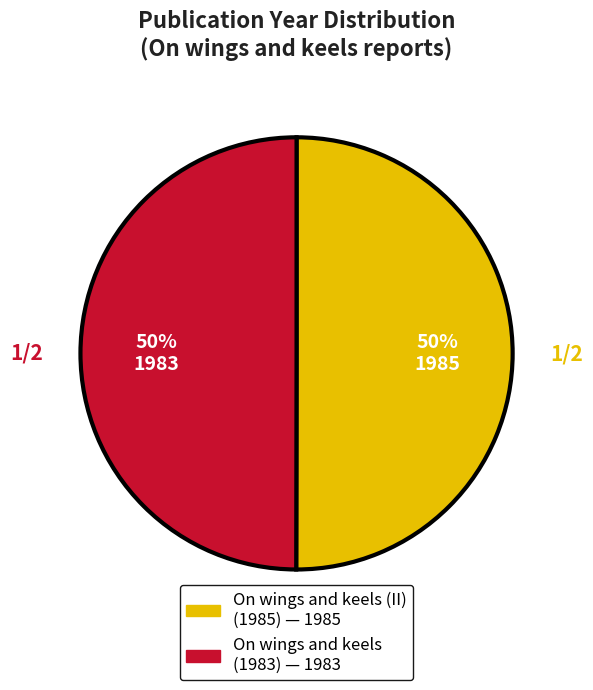

The On wings and keels (II) (1985) slice represents 41% of the pie. True or false?

False